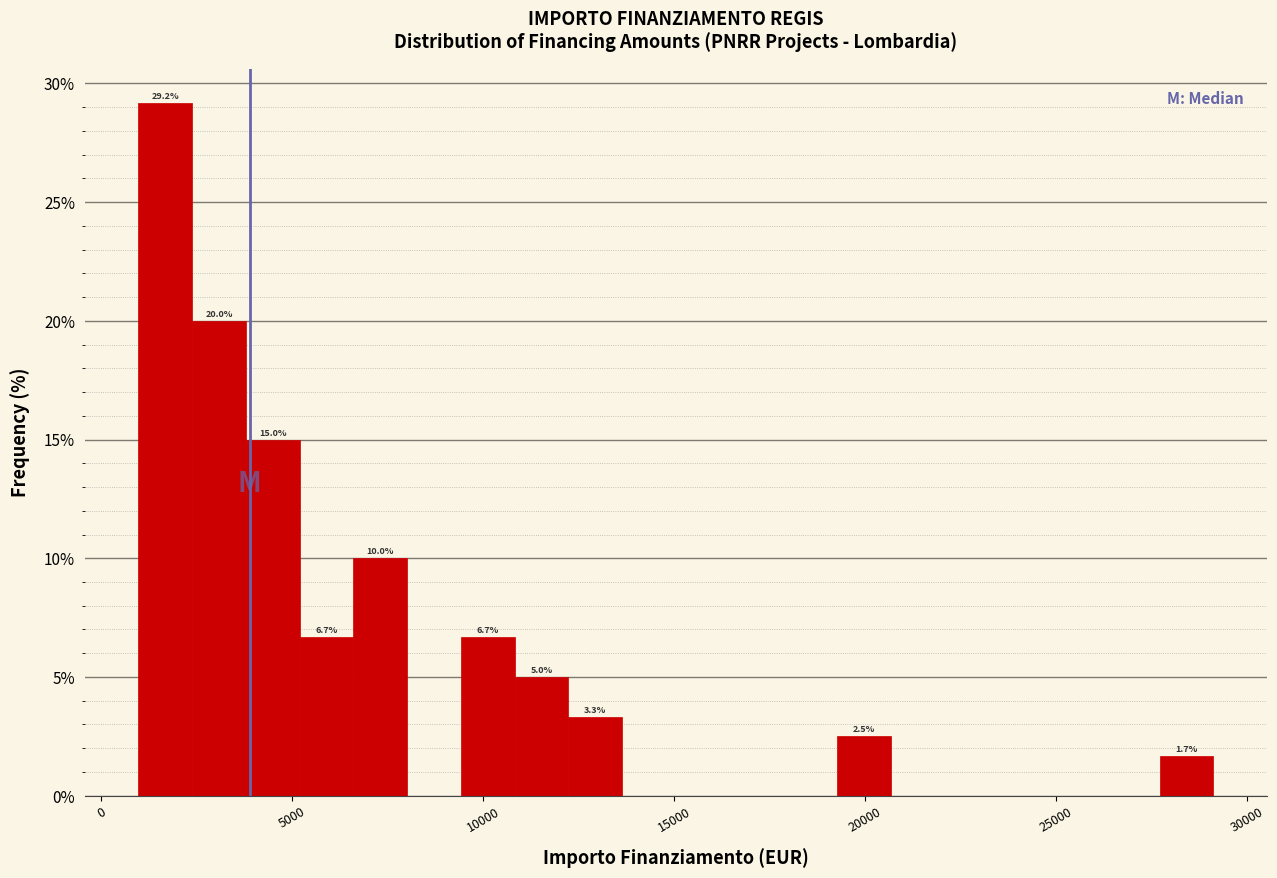

Around what value on the x-axis is the tallest bar? Give the approximate position of its centre, as read against the axis.

1500